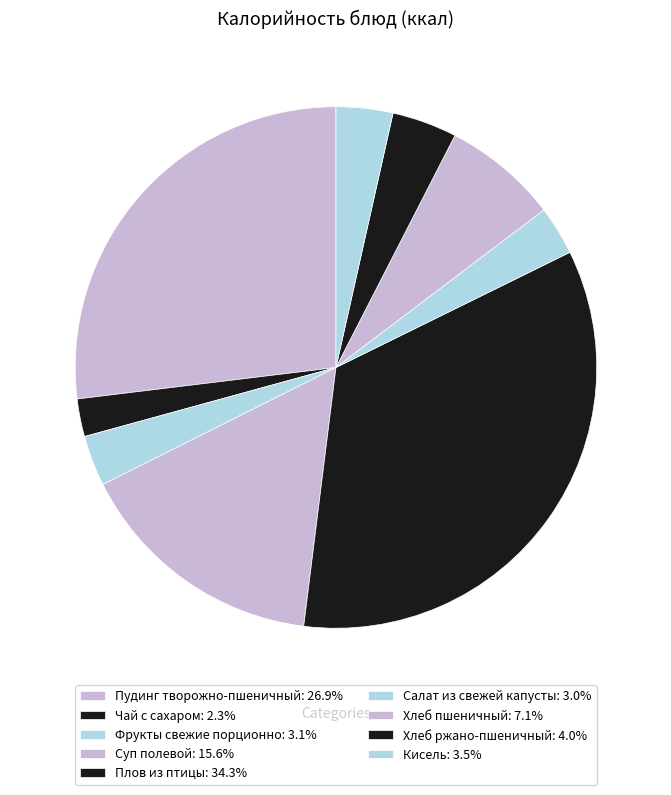

Is there any slice that represents more than half of the pie?

No